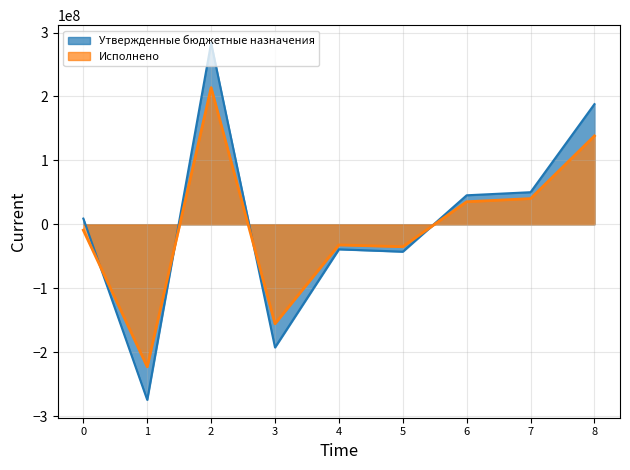

Reading right to left, extract all data points from this chart.

Утвержденные бюджетные назначения: 8=187972511.9	7=50205692.6	6=45387377.7	5=-42837258.7	4=-39141902.5	3=-192645488.2	2=283565582.2	1=-274624649.5	0=8940932.7
Исполнено: 8=138239889.2	7=40199100.4	6=35287666.2	5=-35060443.0	4=-32247325.0	3=-155567676.9	2=213726655.7	1=-222875444.9	0=-9148789.2